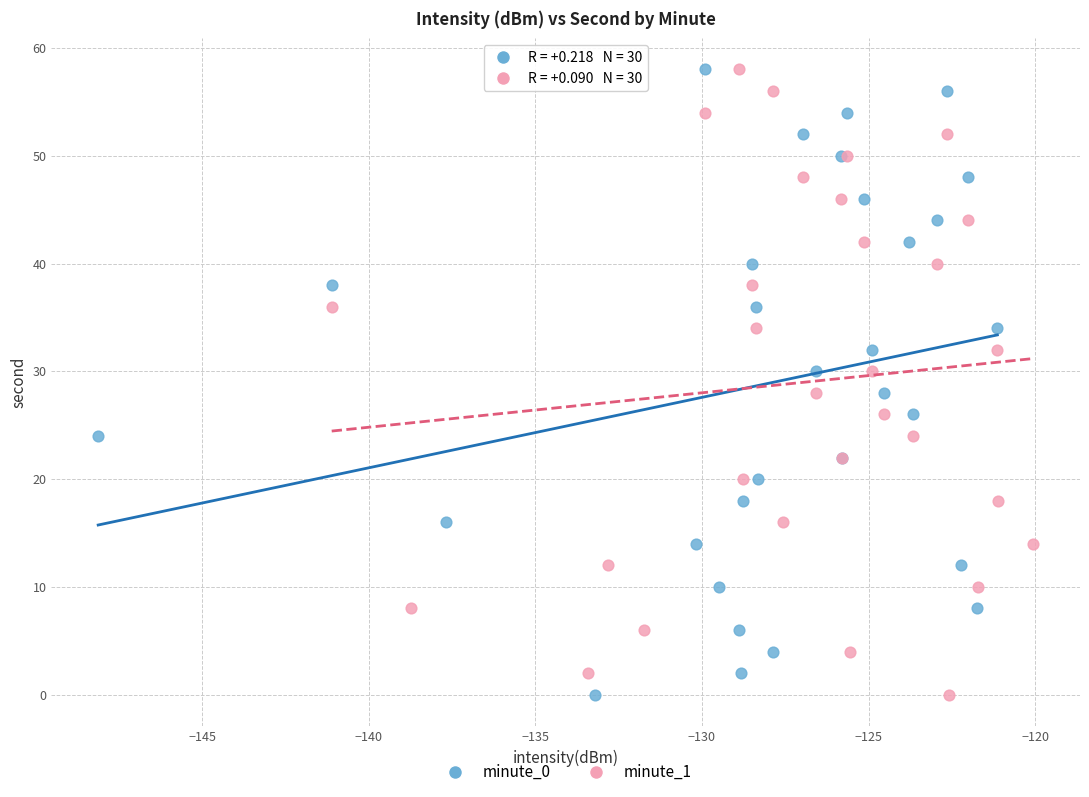

What are all the series names shown in the legend?

minute_0, minute_1